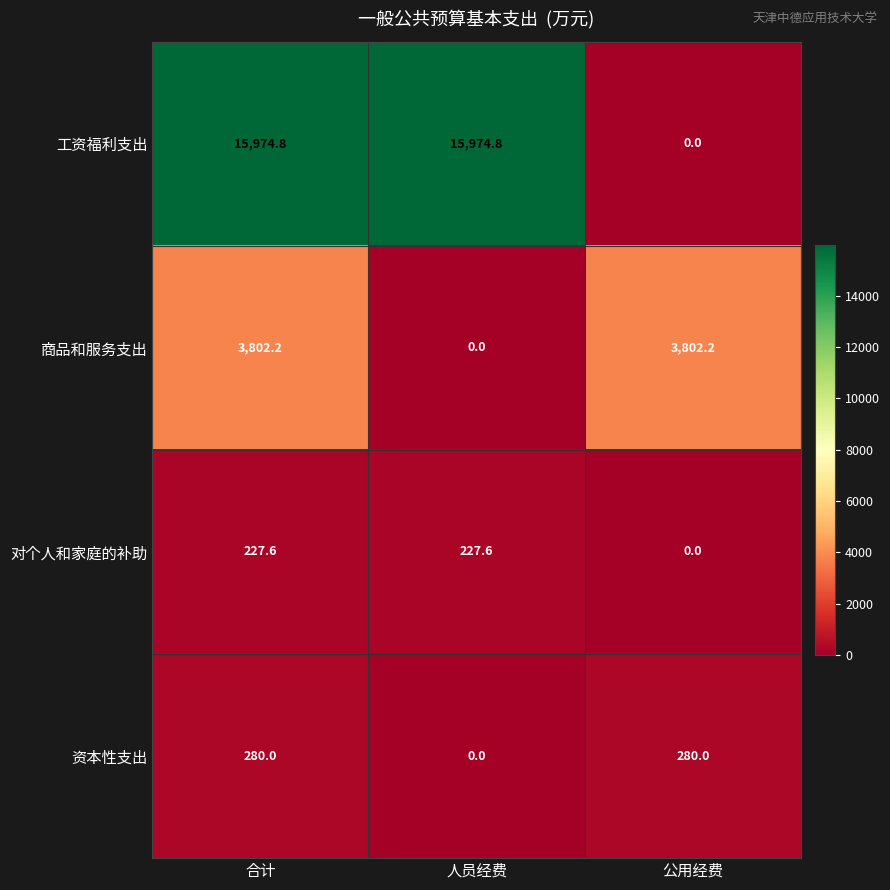

Where does the 商品和服务支出 series first go above 3802?

合计